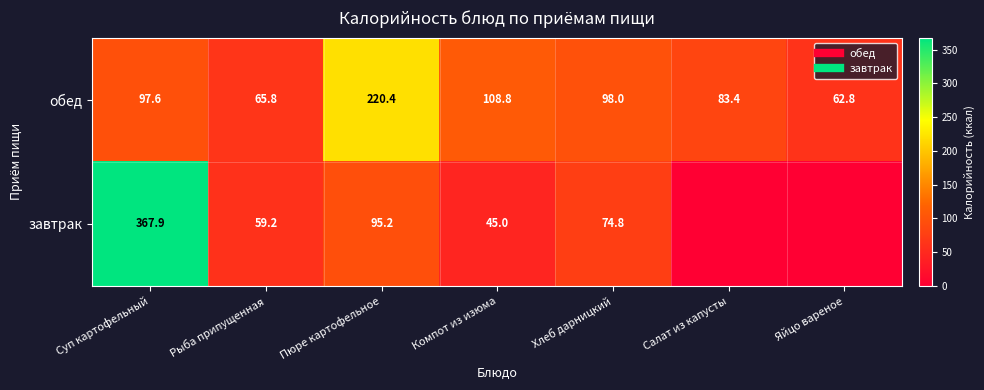

At which label is обед closest to 141?

Компот из изюма